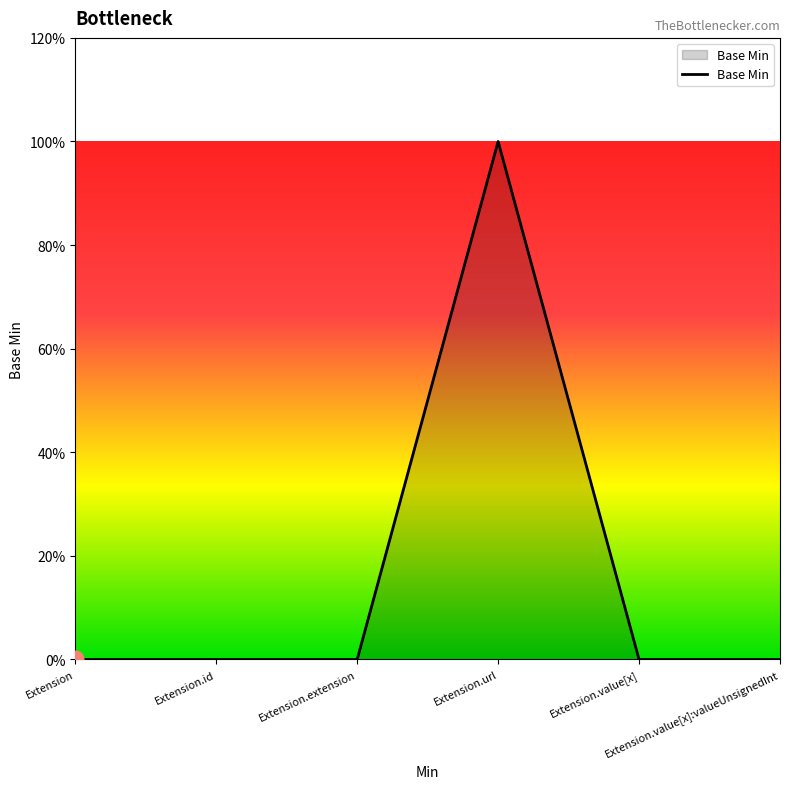

What is the value of the 4th point from the left?

1